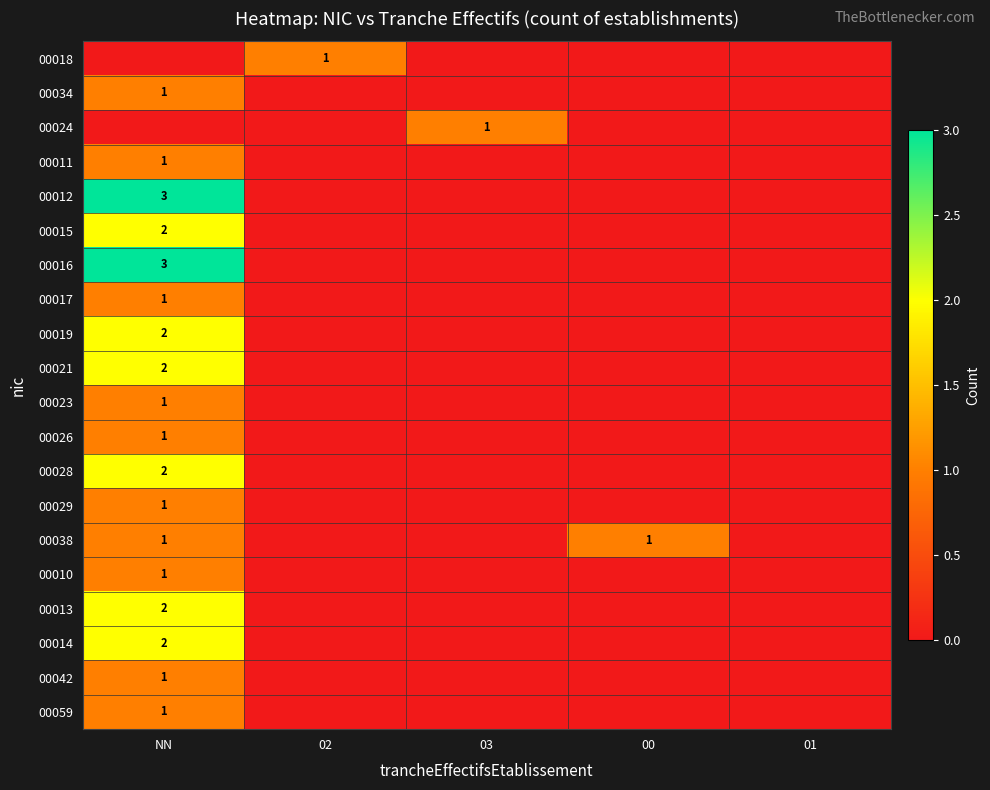

Is it true that 00034 equals 0 at NN?

False